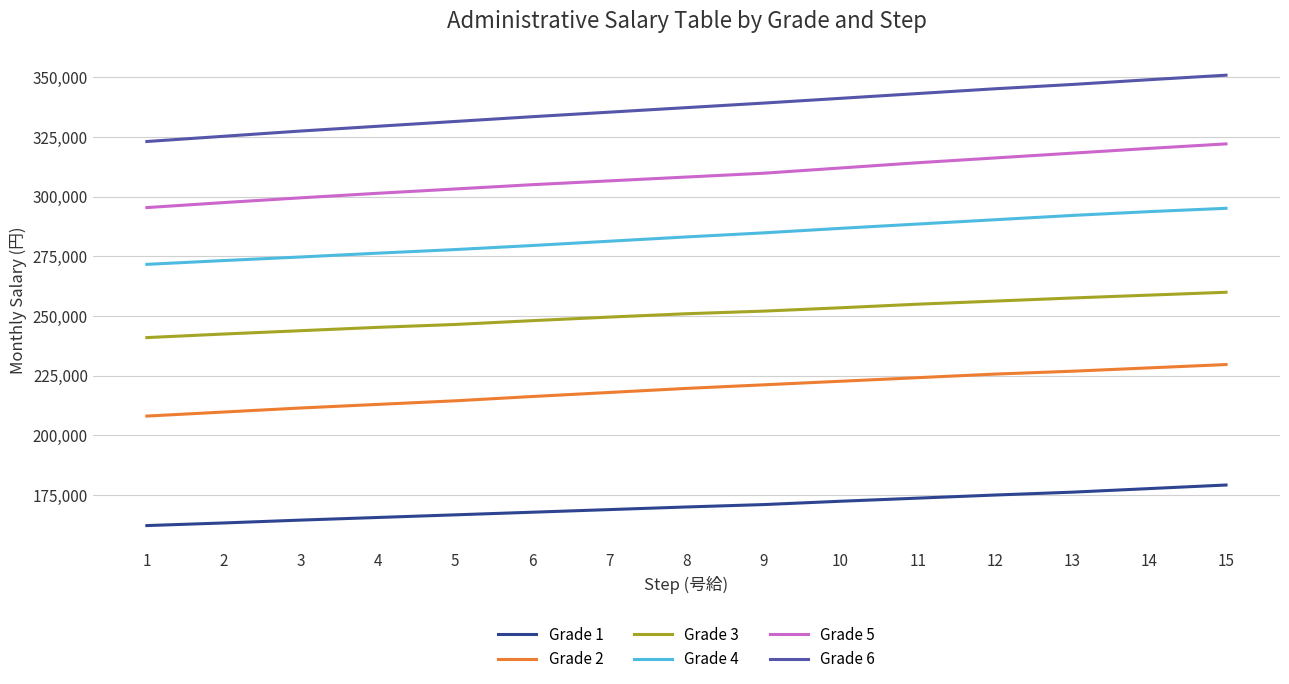

What is the difference between the second highest and second lowest values in the Grade 3 series?

16300